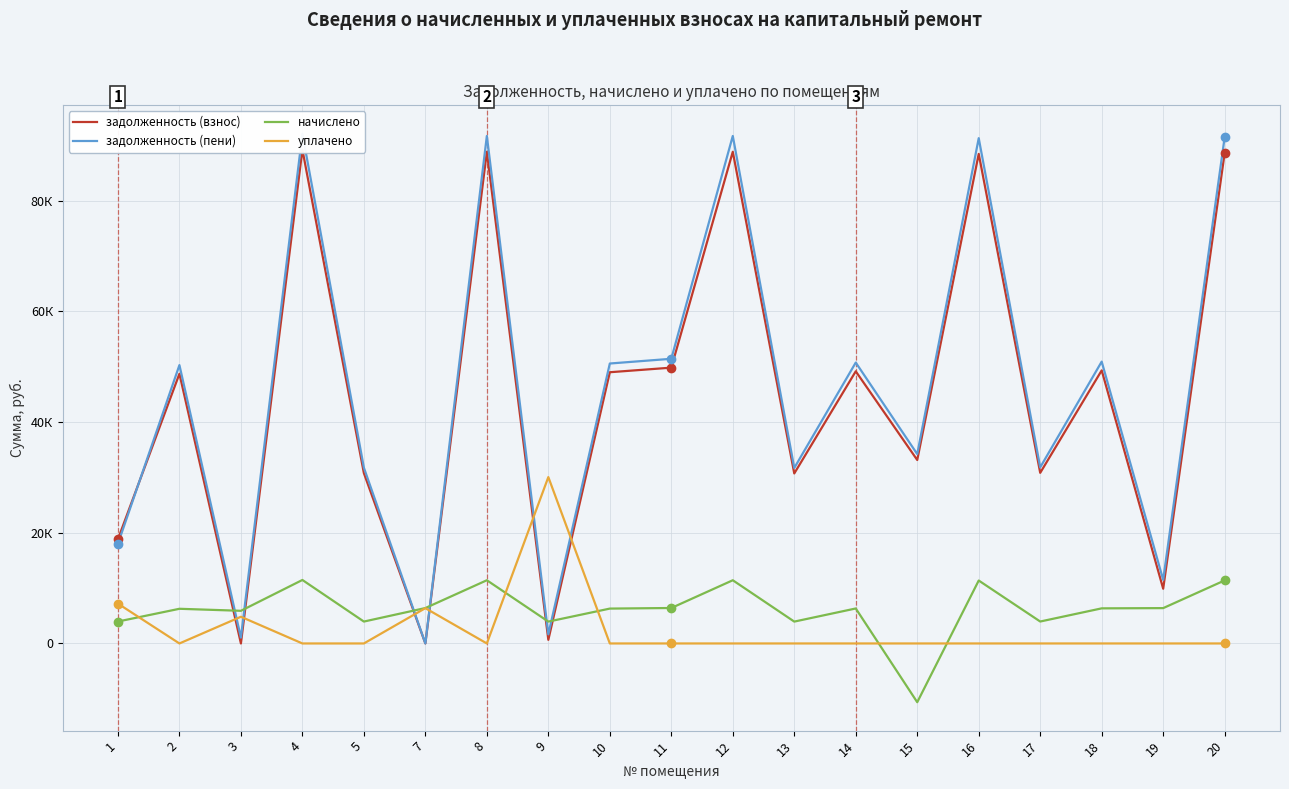

In начислено, how many points are lower than both neighbors (excluding endpoints)?

6